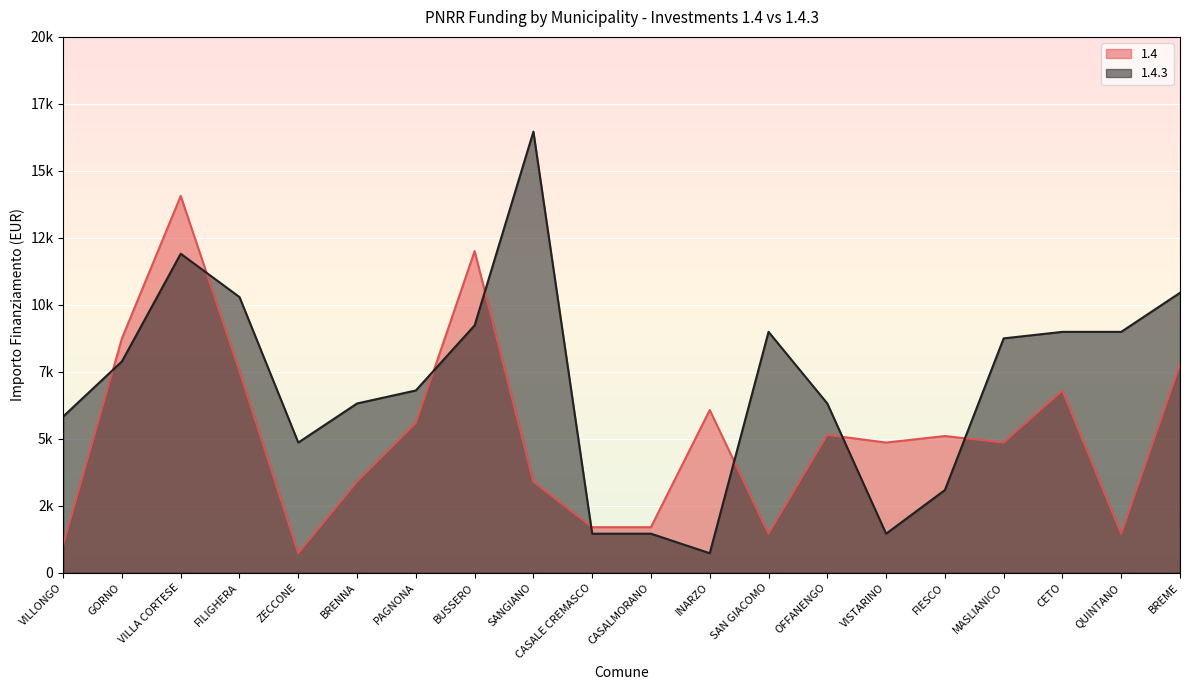

True or false: 1.4.3 and 1.4 intersect in this chart.

True